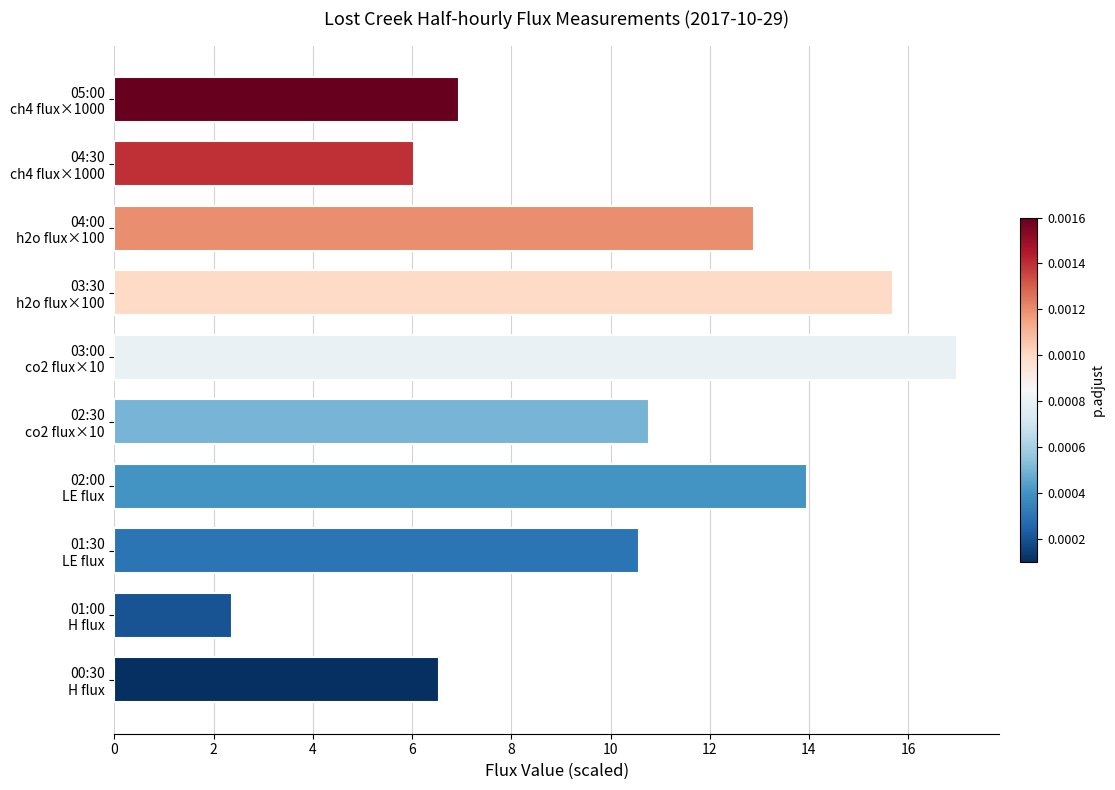

What is the average value?

10.3